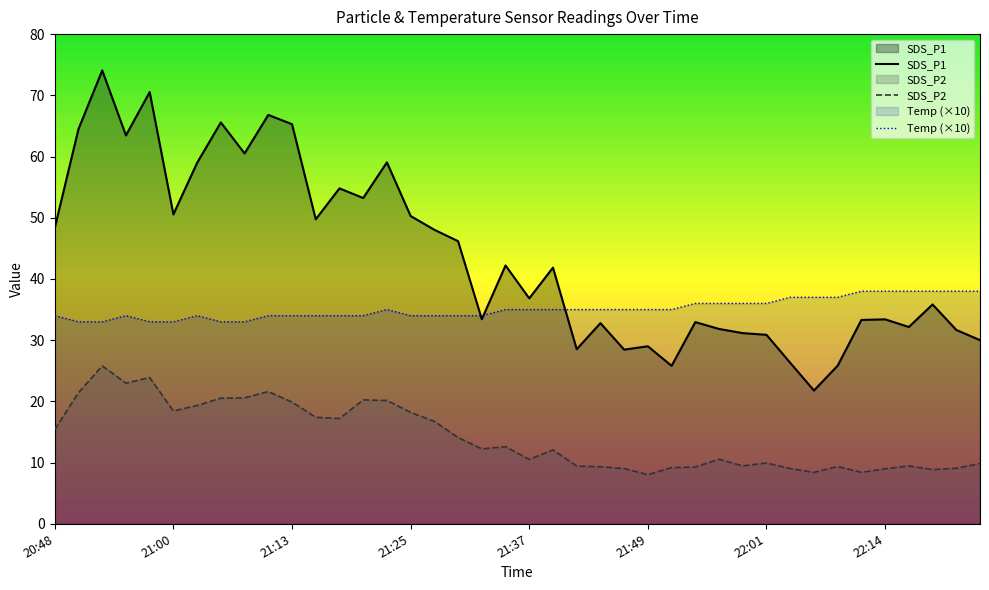

What is the label of the 4th point from the left?

20:56